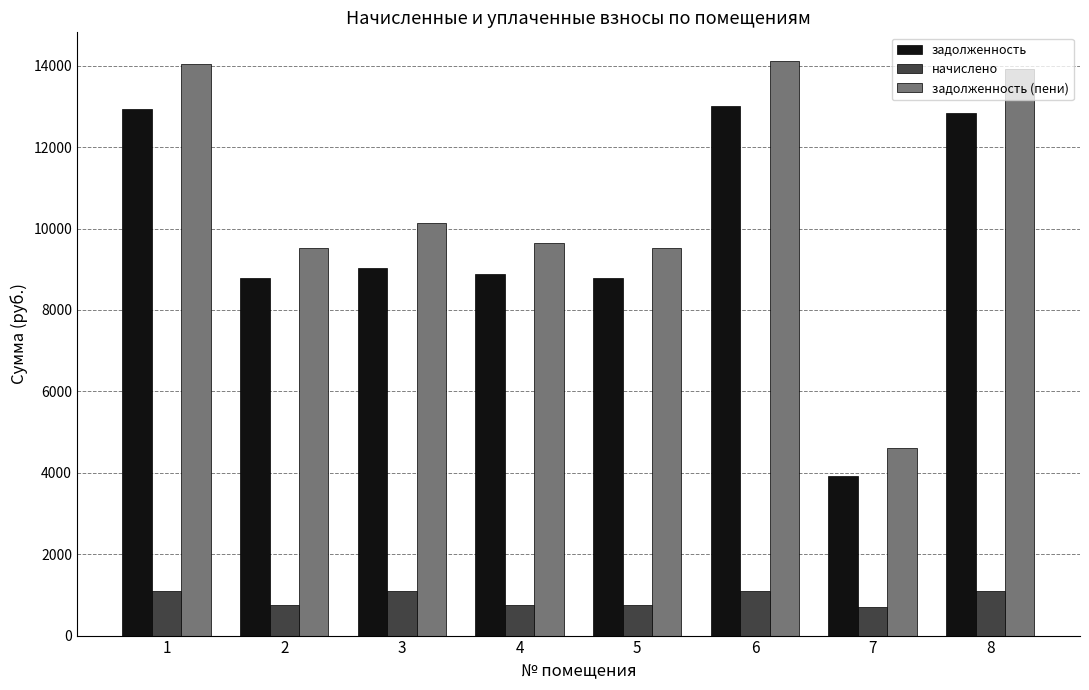

What is the value of the задолженность bar at the 8th from the left?

12844.8